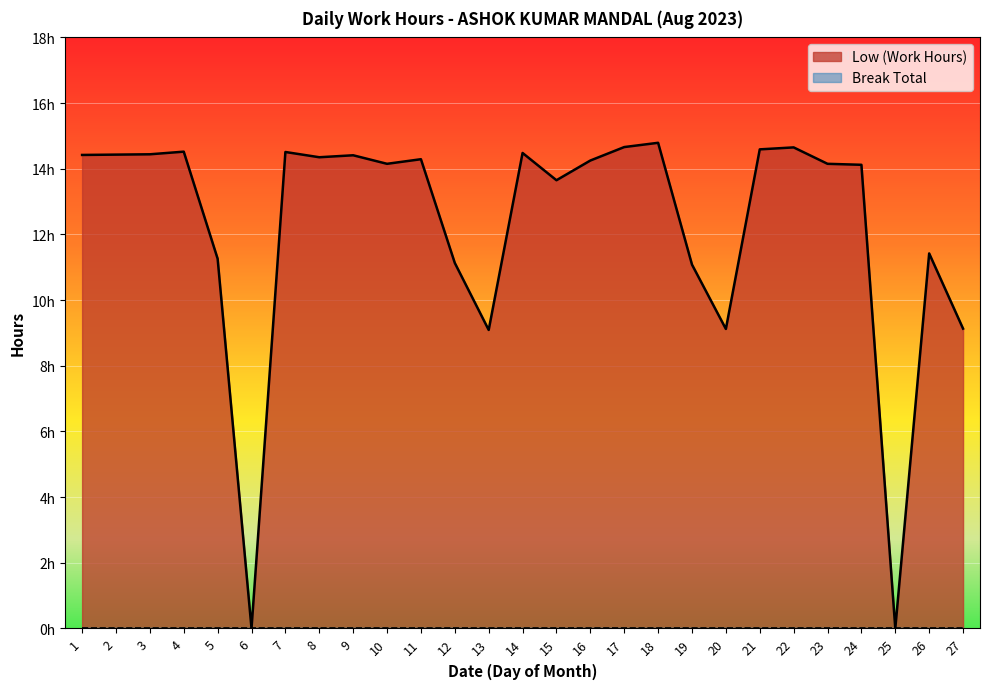

At which category does the data reach its first local peak?

4